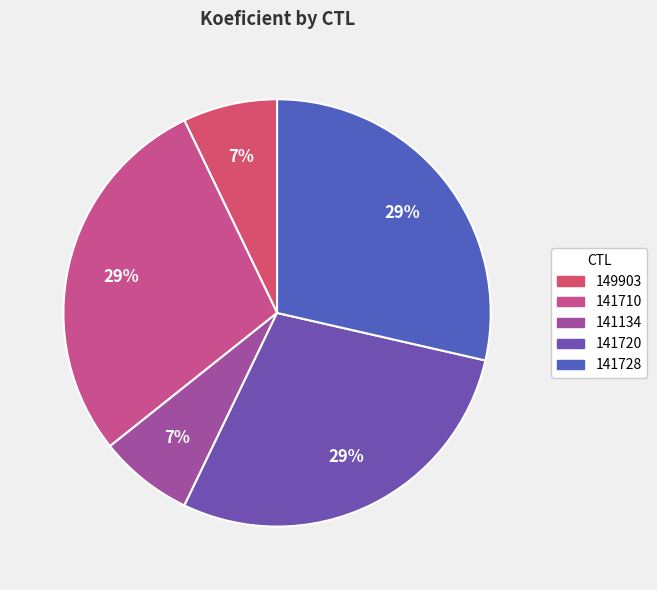

Approximately how many times larger is the value at 141710 compared to 141134?

4.0